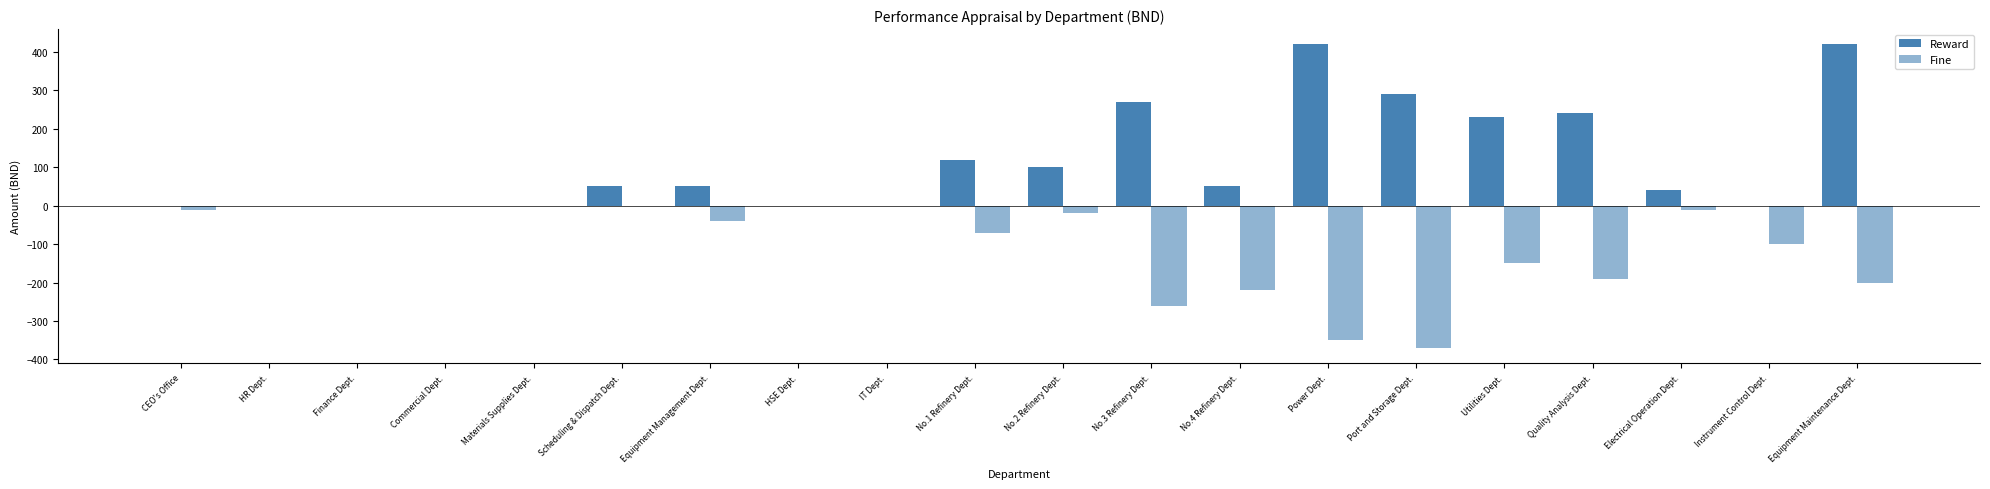

At which category is the sum across all series the highest?

Equipment Maintenance Dept.